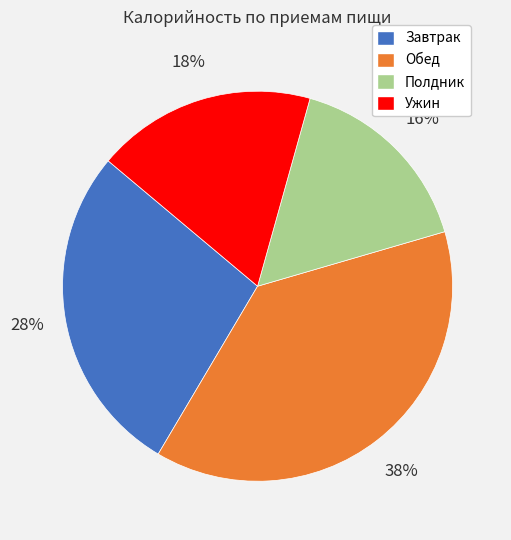

The Завтрак slice represents 35% of the pie. True or false?

False